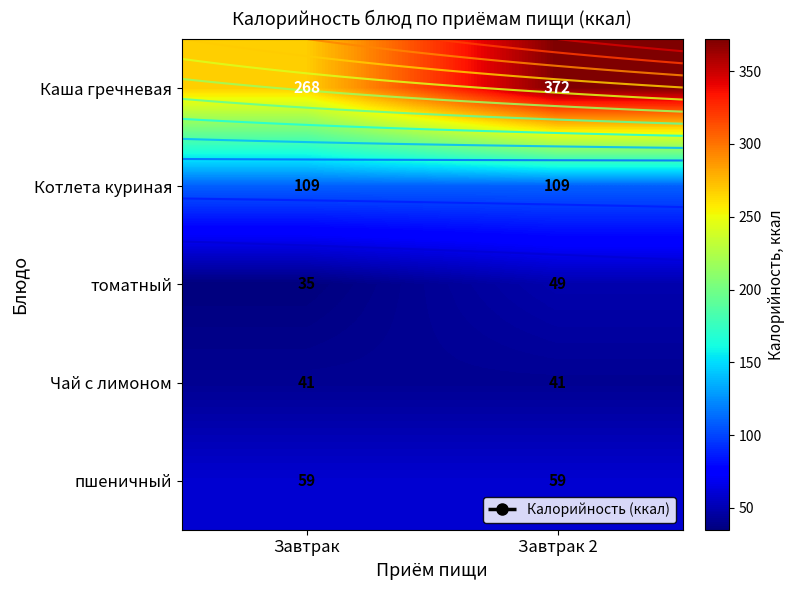

At how many categories does at least one series exceed 231?

2